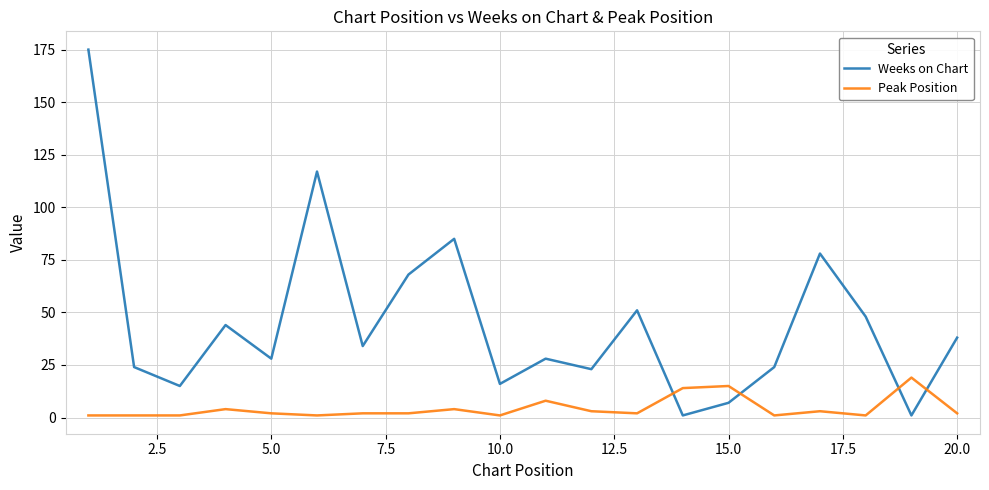

What is the difference between the maximum and minimum values in the Peak Position series?

18